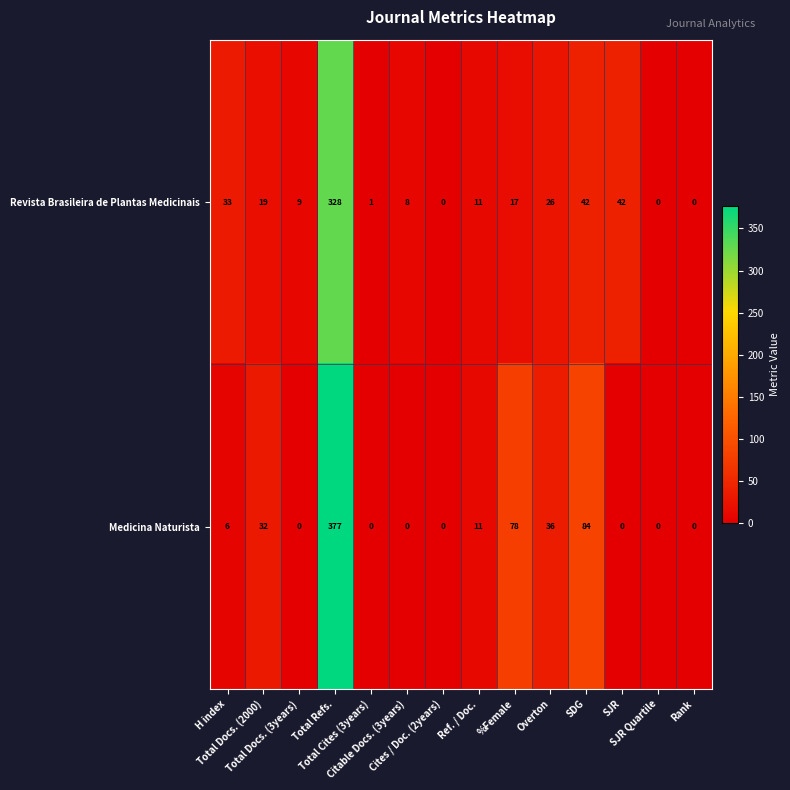

Count the number of data series in this chart.

2